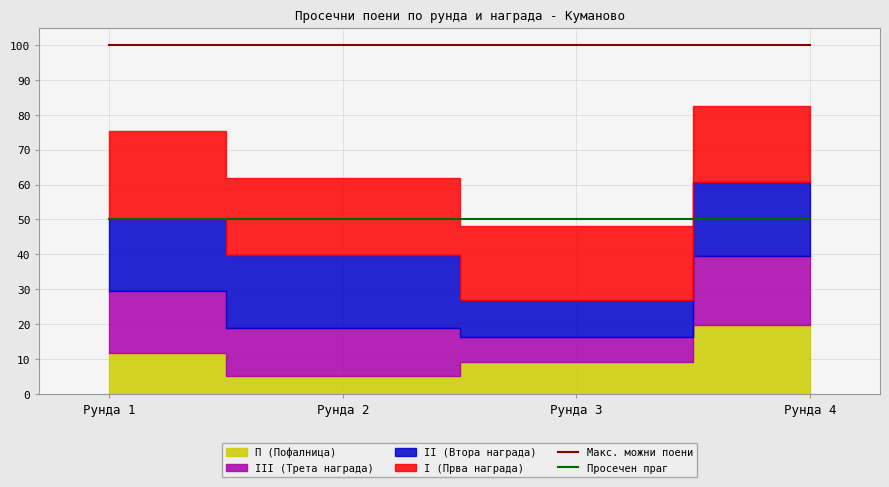

What is the minimum value for Просечен праг?

50